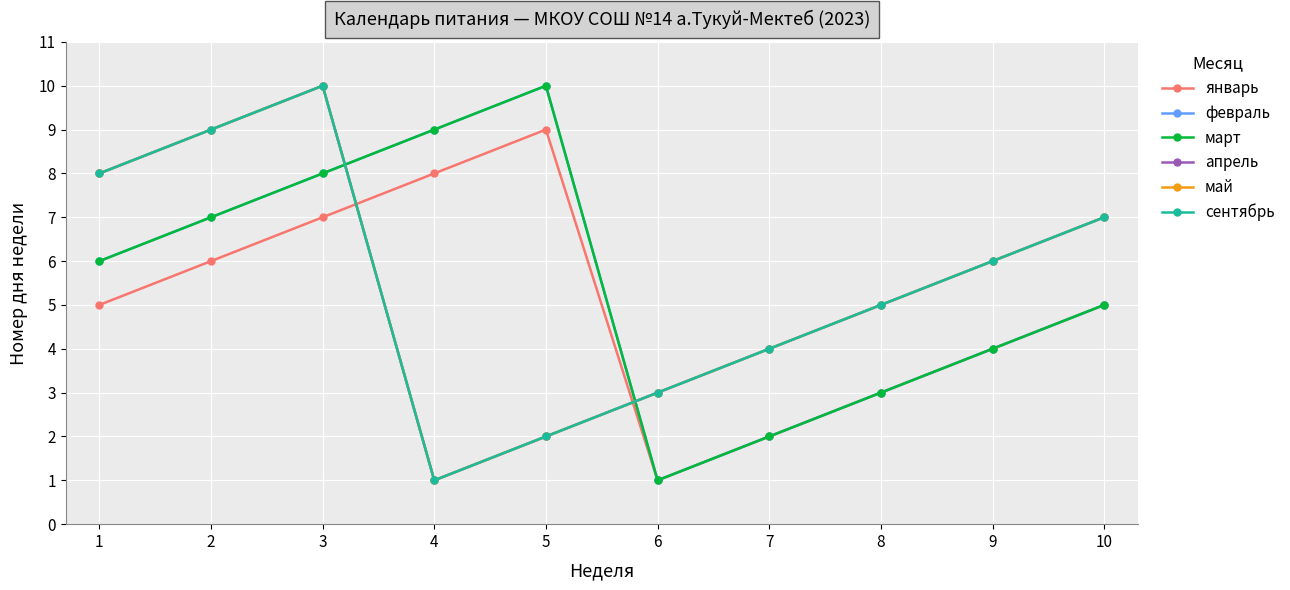

Reading left to right, what are all the values shown in this chart?

январь: 5	6	7	8	9	1	2	3	4	5
февраль: 6	7	8	9	10	1	2	3	4	5
март: 6	7	8	9	10	1	2	3	4	5
апрель: 8	9	10	1	2	3	4	5	6	7
май: 8	9	10	1	2	3	4	5	6	7
сентябрь: 8	9	10	1	2	3	4	5	6	7